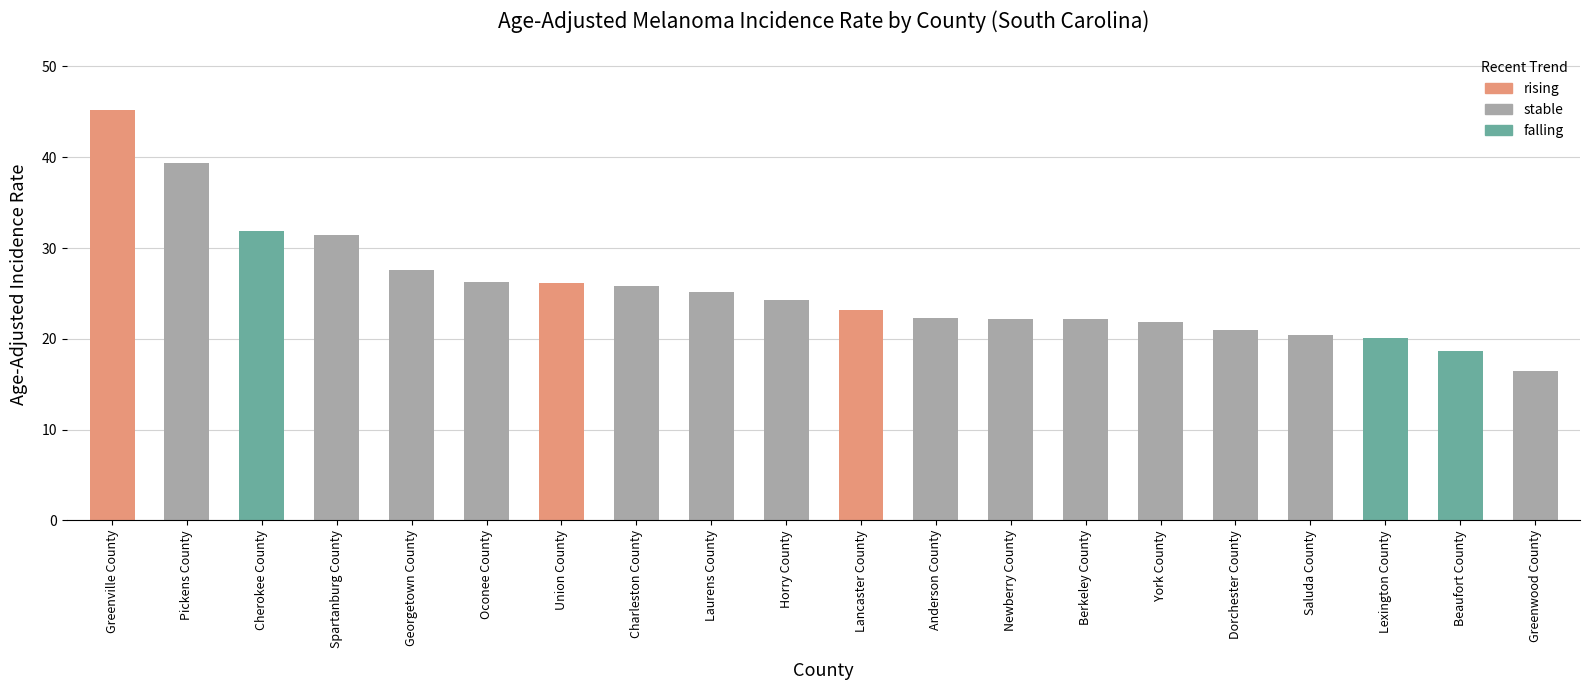

What is the difference between the second highest and minimum values?

22.9